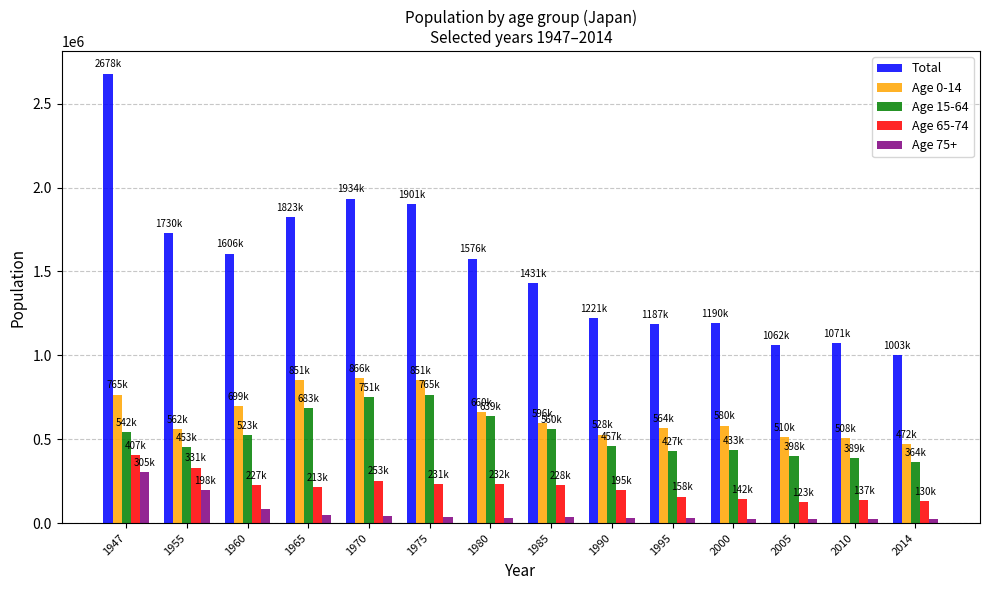

Count the number of categories in the chart.

14